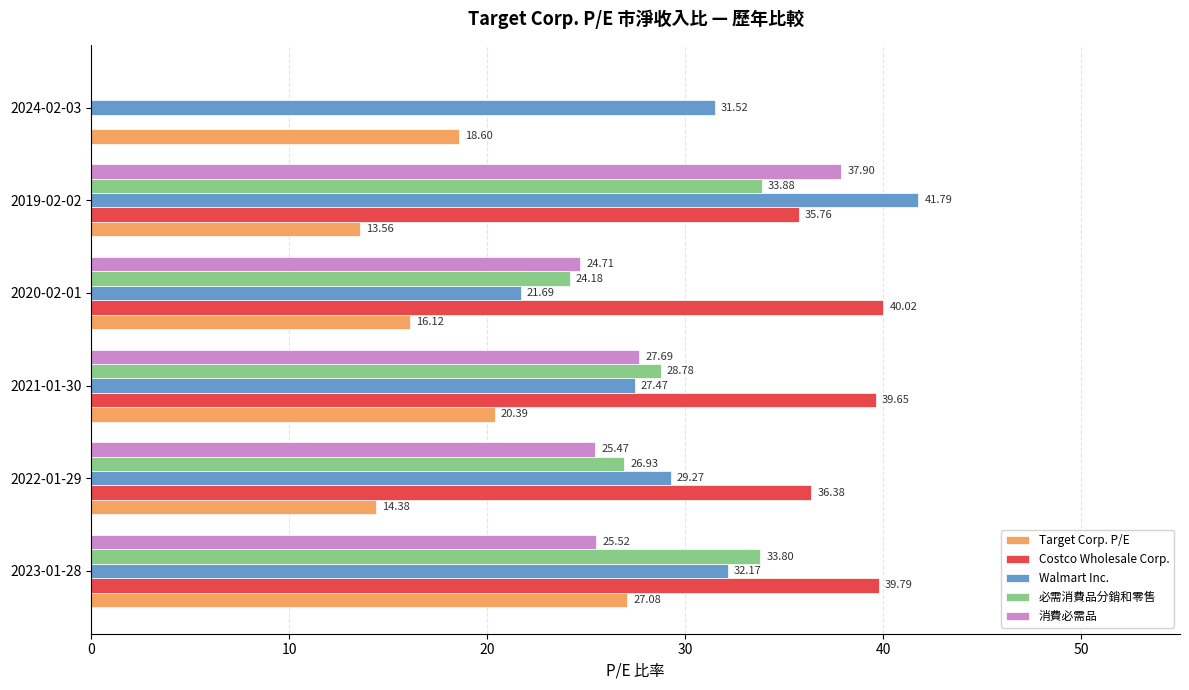

At which category is the sum across all series the highest?

2019-02-02